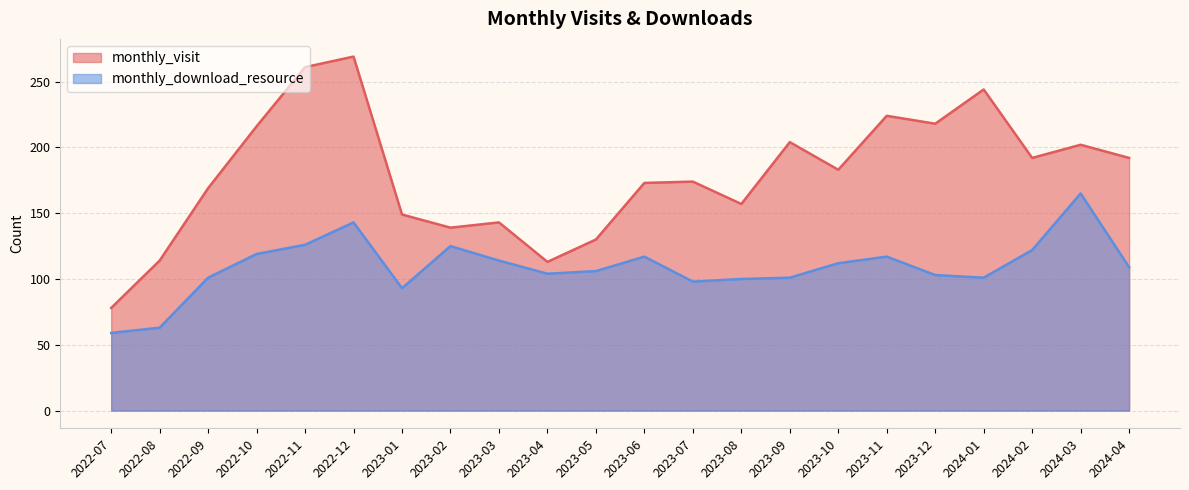

What is the label of the 21st point from the left?

2024-03